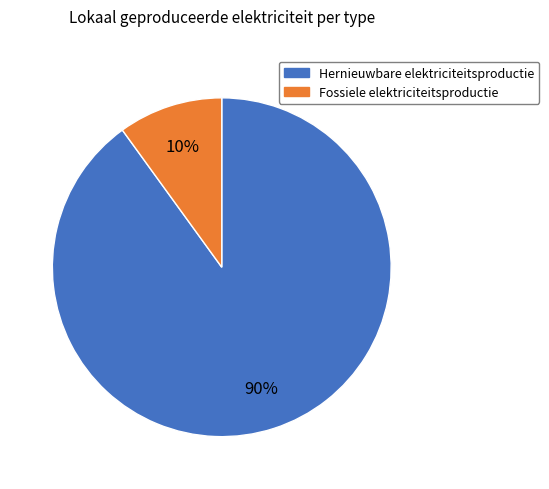

How many slices are in this pie chart?

2